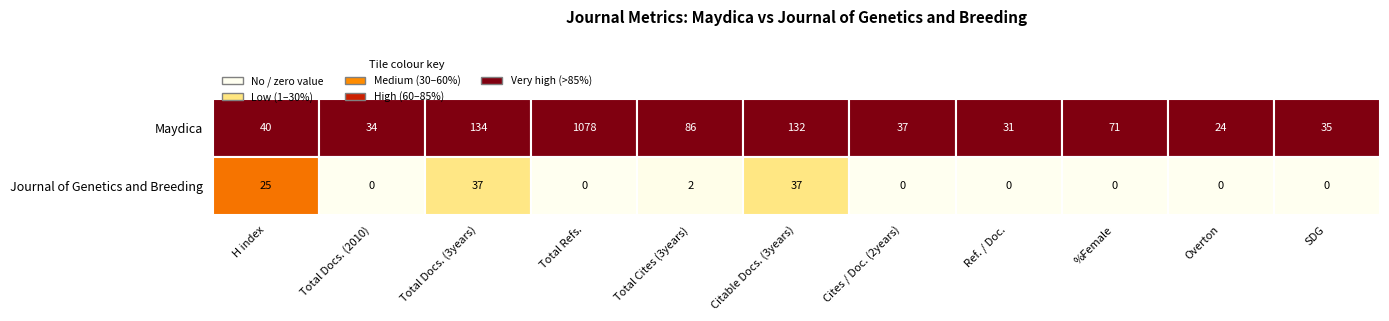

Is it true that Maydica equals 26 at %Female?

False